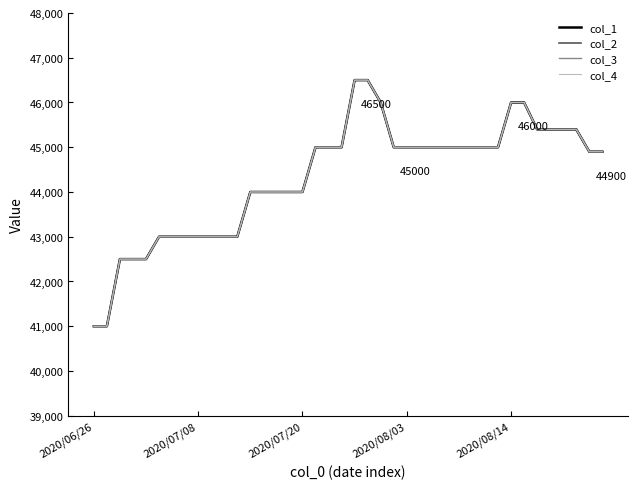

Where is col_3 nearest to the value 43750?

12